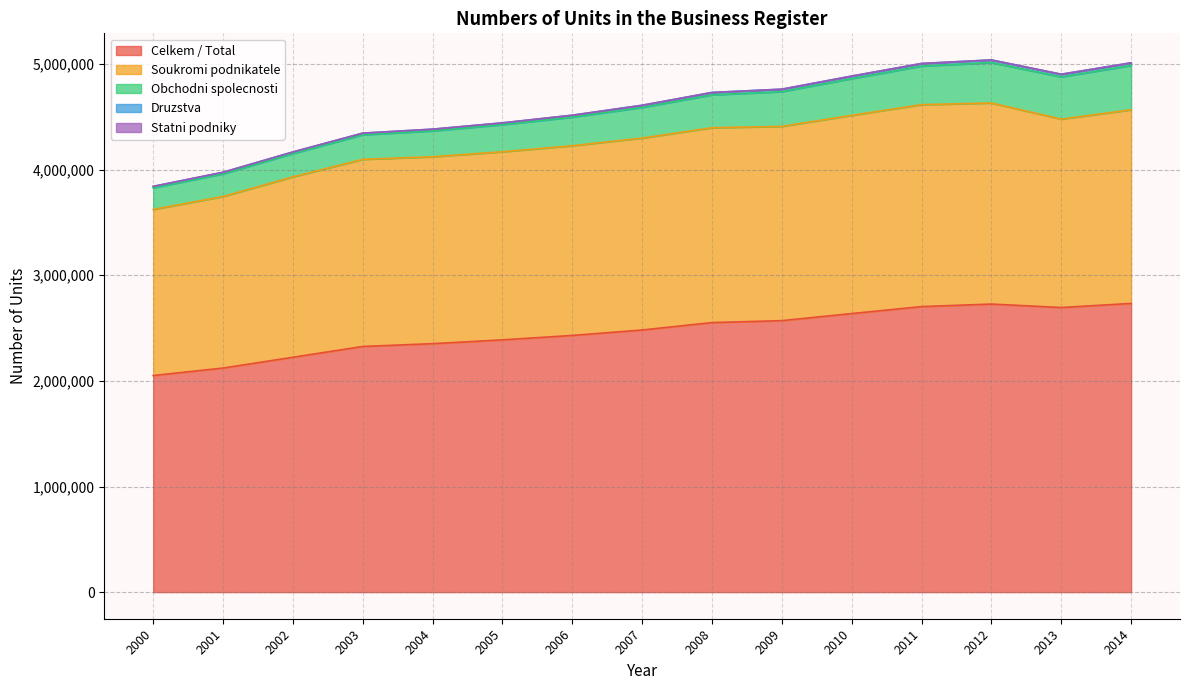

Where does the Soukromi podnikatele series first go above 1796336?

2007